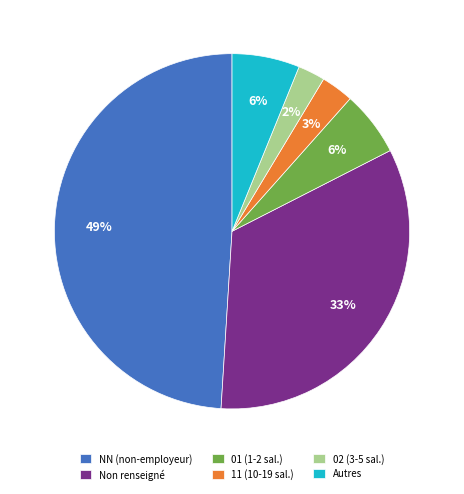

To the nearest percent, what percentage of the pie is NN (non-employeur)?

49%